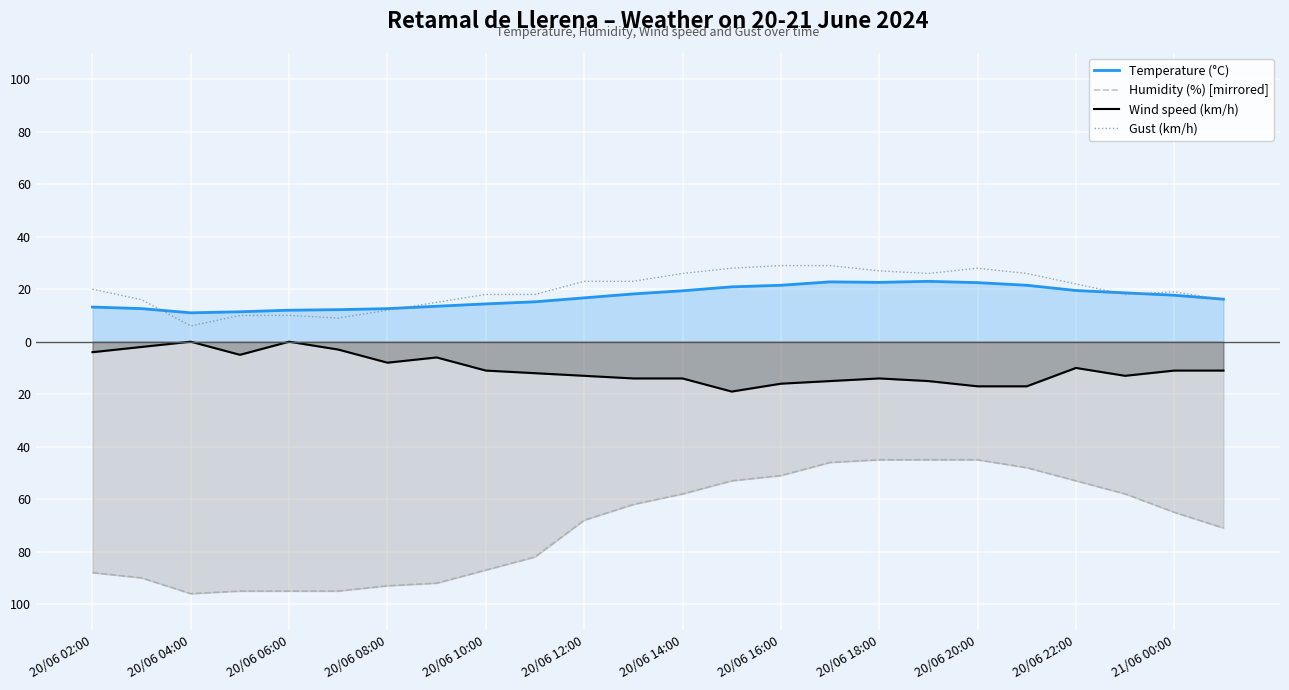

How many data points does each series have?

24